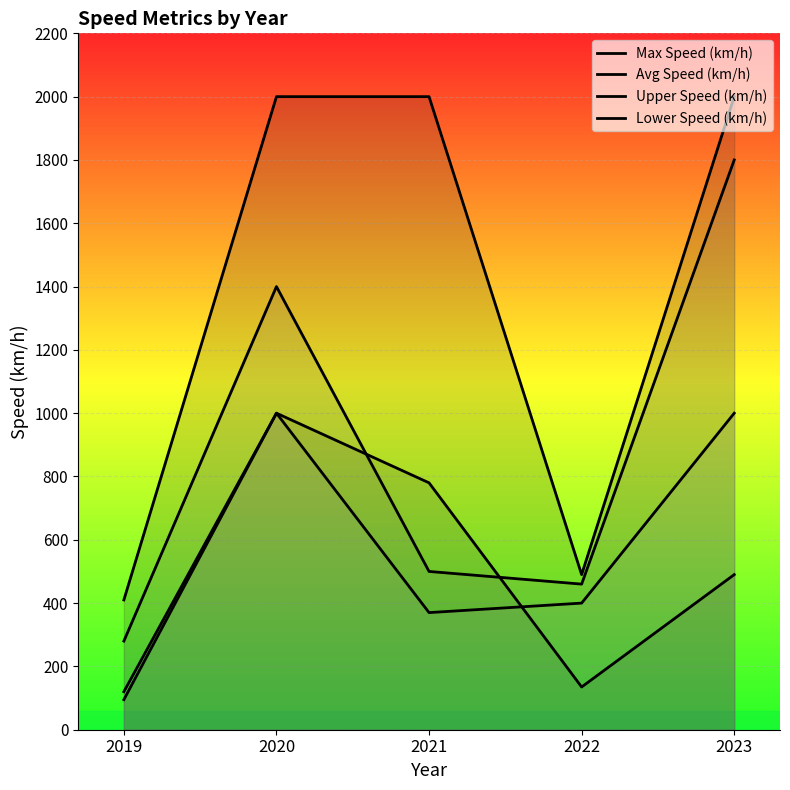

Reading left to right, extract all data points from this chart.

Max Speed (km/h): 2019=410	2020=2000	2021=2000	2022=490	2023=2000
Avg Speed (km/h): 2019=95	2020=1000	2021=780	2022=135	2023=490
Upper Speed (km/h): 2019=280	2020=1400	2021=500	2022=460	2023=1800
Lower Speed (km/h): 2019=120	2020=1000	2021=370	2022=400	2023=1000